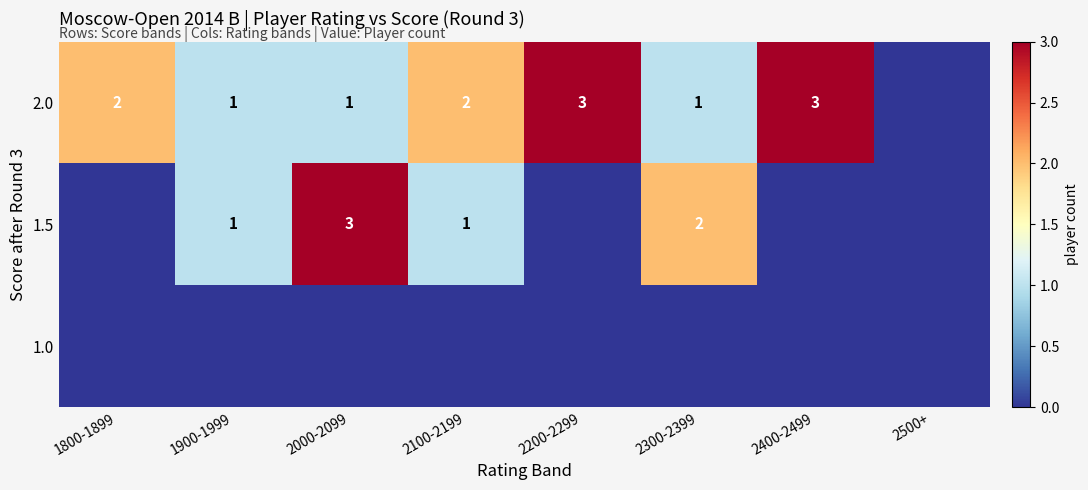

The value of 2.0 at 2000-2099 is 1. True or false?

True